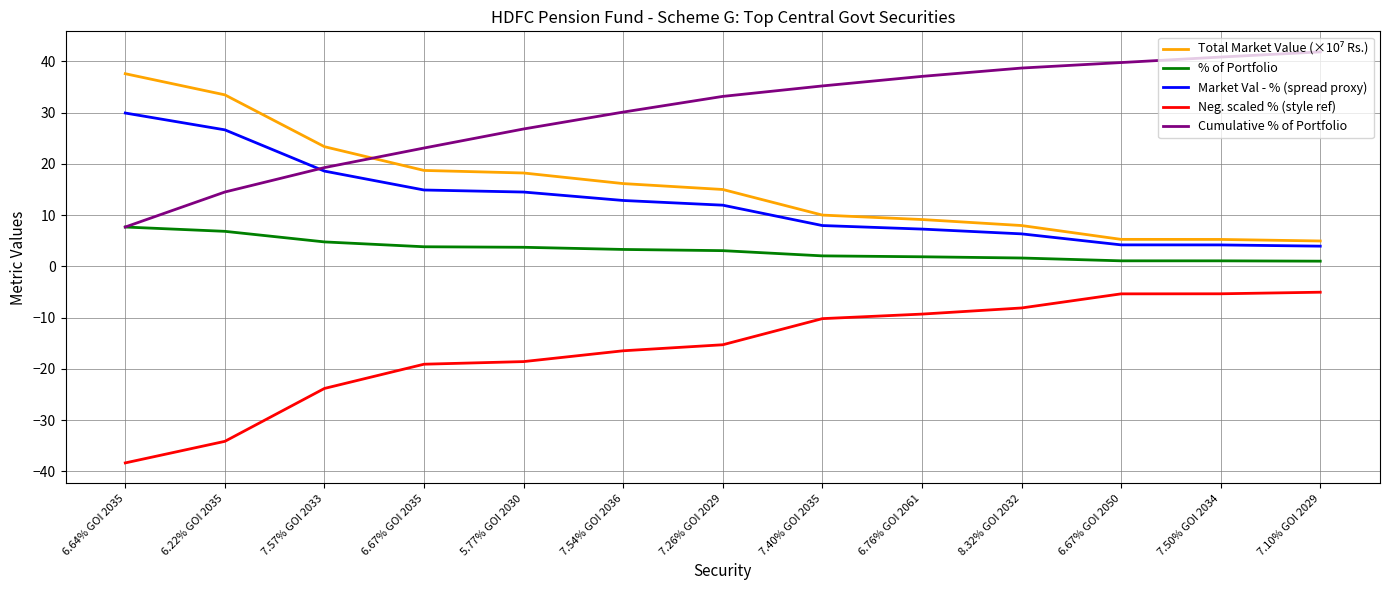

At which label does % of Portfolio reach its peak?

6.64% GOI 2035